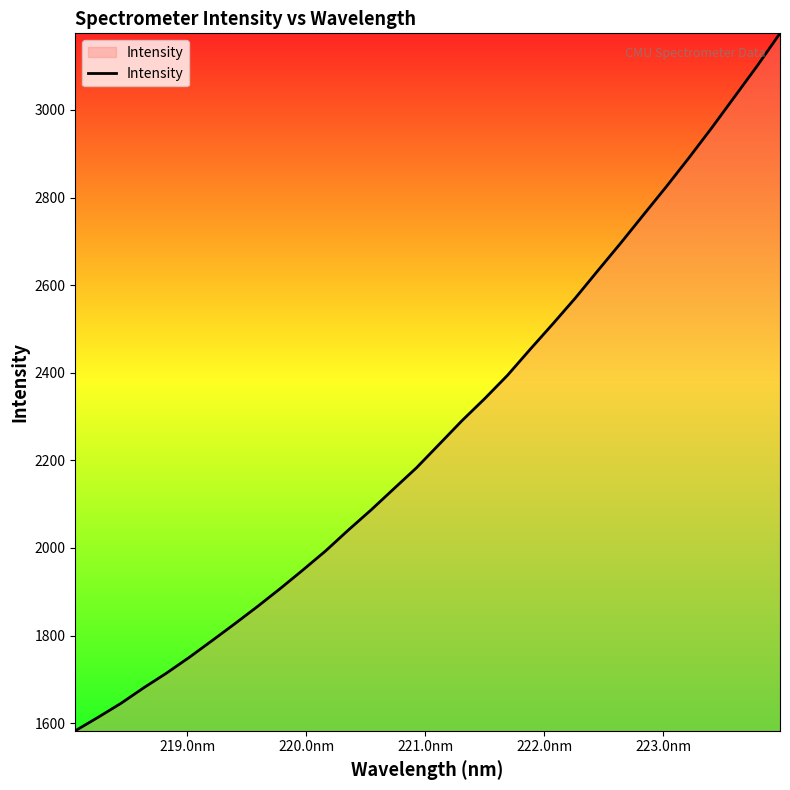

What is the greatest value displayed?

3174.9